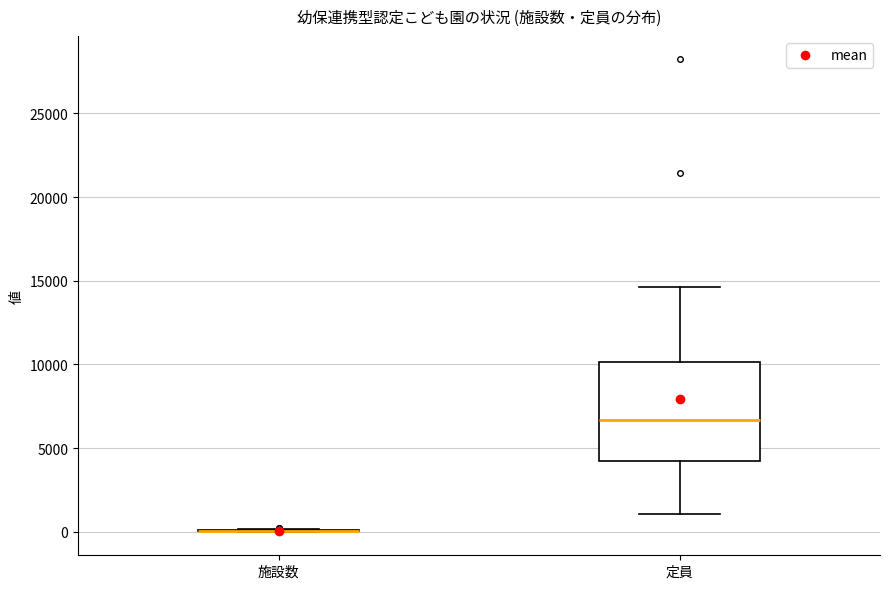

Comparing the boxes themselves (not the whiskers), which one is the tallest?

定員